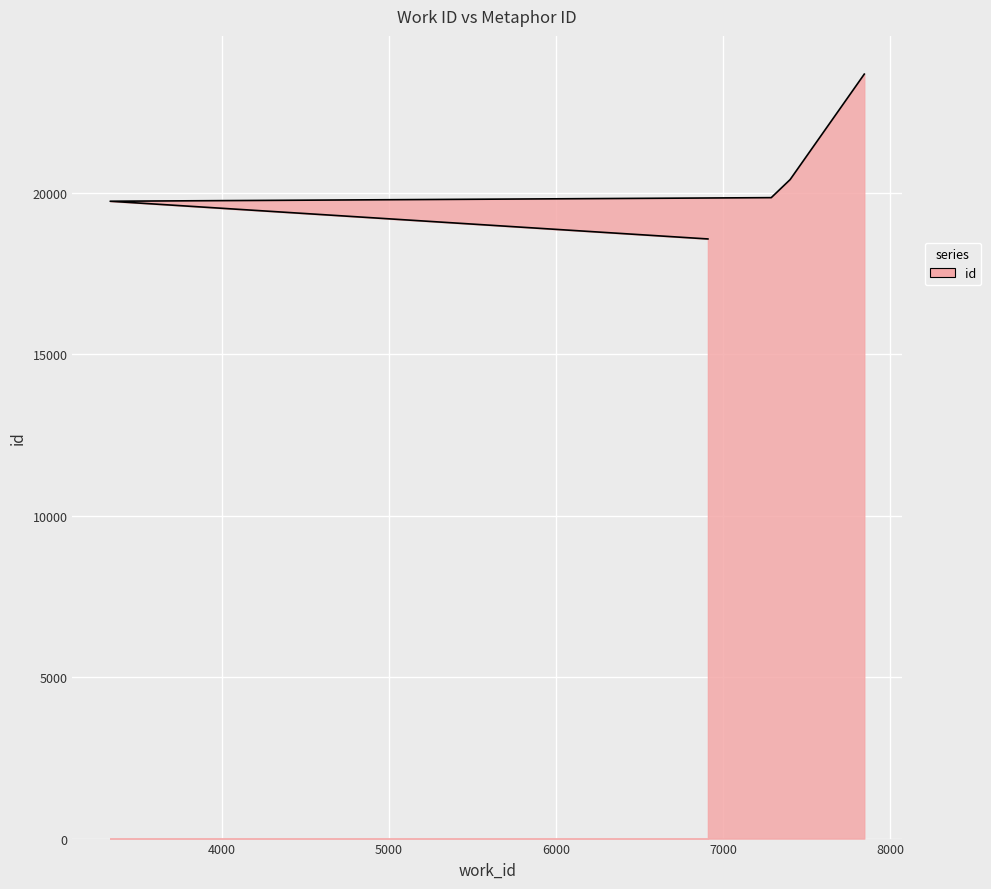

Where is the data nearest to the value 21118?

7400